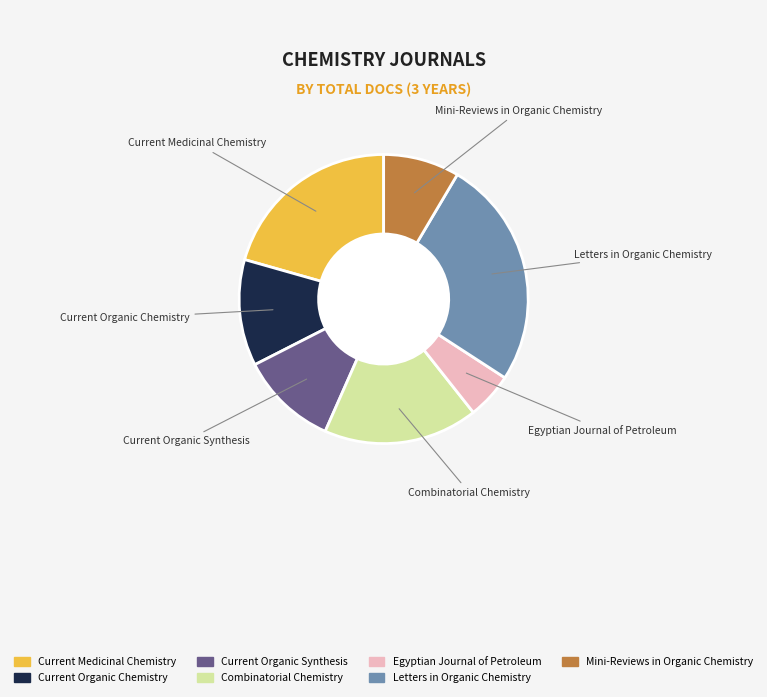

Is there any slice that represents more than half of the pie?

No